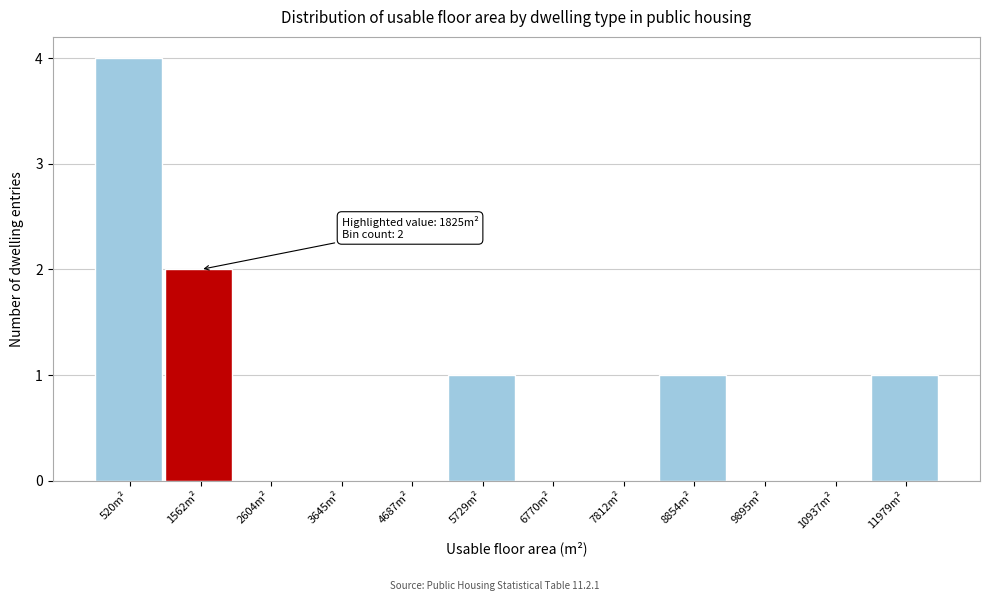

Over which range of the x-axis is the bar tallest?

0 to 1000